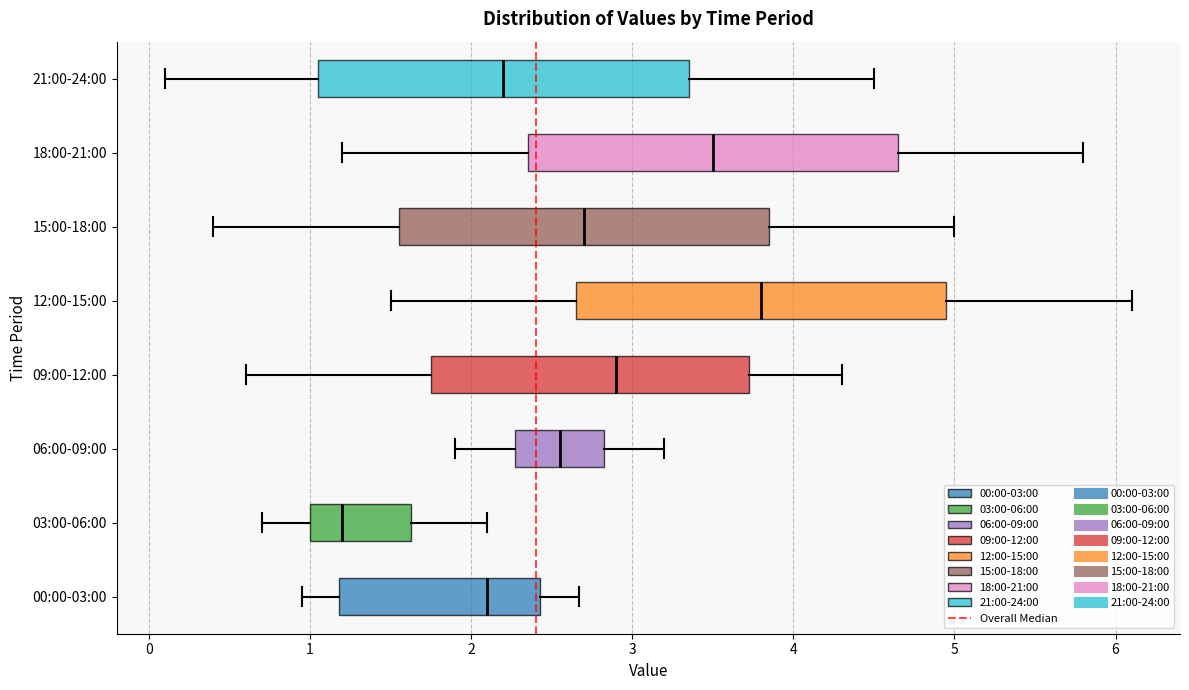

Reading bottom to top, read every box against the x-axis: the position of its median line, the range the box covers, and the ends of its whiskers. The values are not printed on the chart, so give them approximately, as read against the axis.

00:00-03:00: median 2.1, box 1.2 to 2.4, whiskers 1.0 to 2.7
03:00-06:00: median 1.2, box 1.0 to 1.6, whiskers 0.7 to 2.1
06:00-09:00: median 2.6, box 2.3 to 2.8, whiskers 1.9 to 3.2
09:00-12:00: median 2.9, box 1.8 to 3.7, whiskers 0.6 to 4.3
12:00-15:00: median 3.8, box 2.7 to 5.0, whiskers 1.5 to 6.1
15:00-18:00: median 2.7, box 1.6 to 3.9, whiskers 0.4 to 5.0
18:00-21:00: median 3.5, box 2.4 to 4.7, whiskers 1.2 to 5.8
21:00-24:00: median 2.2, box 1.1 to 3.4, whiskers 0.1 to 4.5